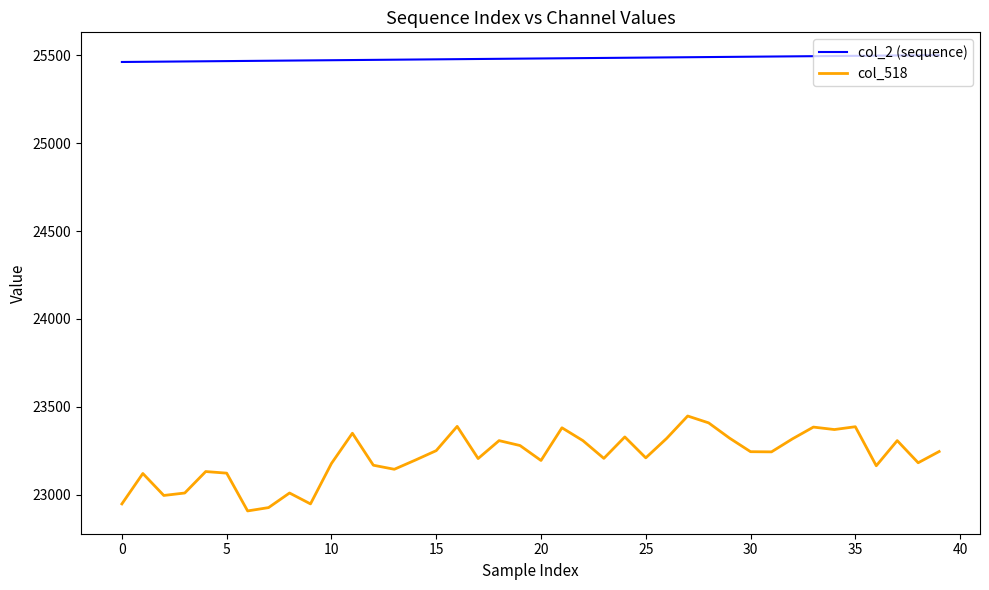

What is the maximum value for col_2 (sequence)?

25501